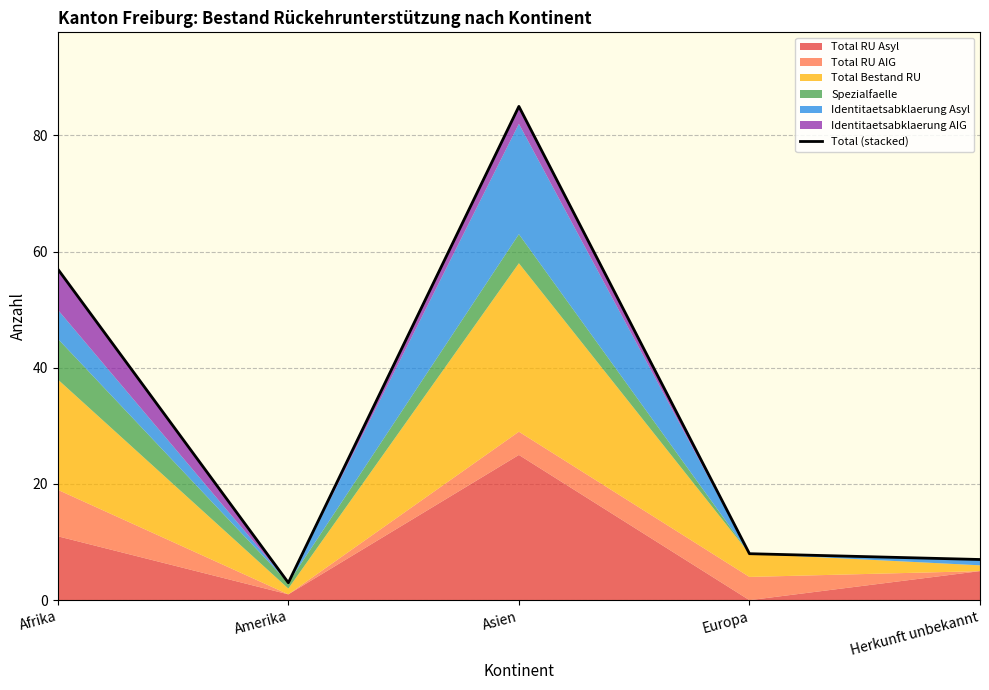

Read the value at Europa.

8